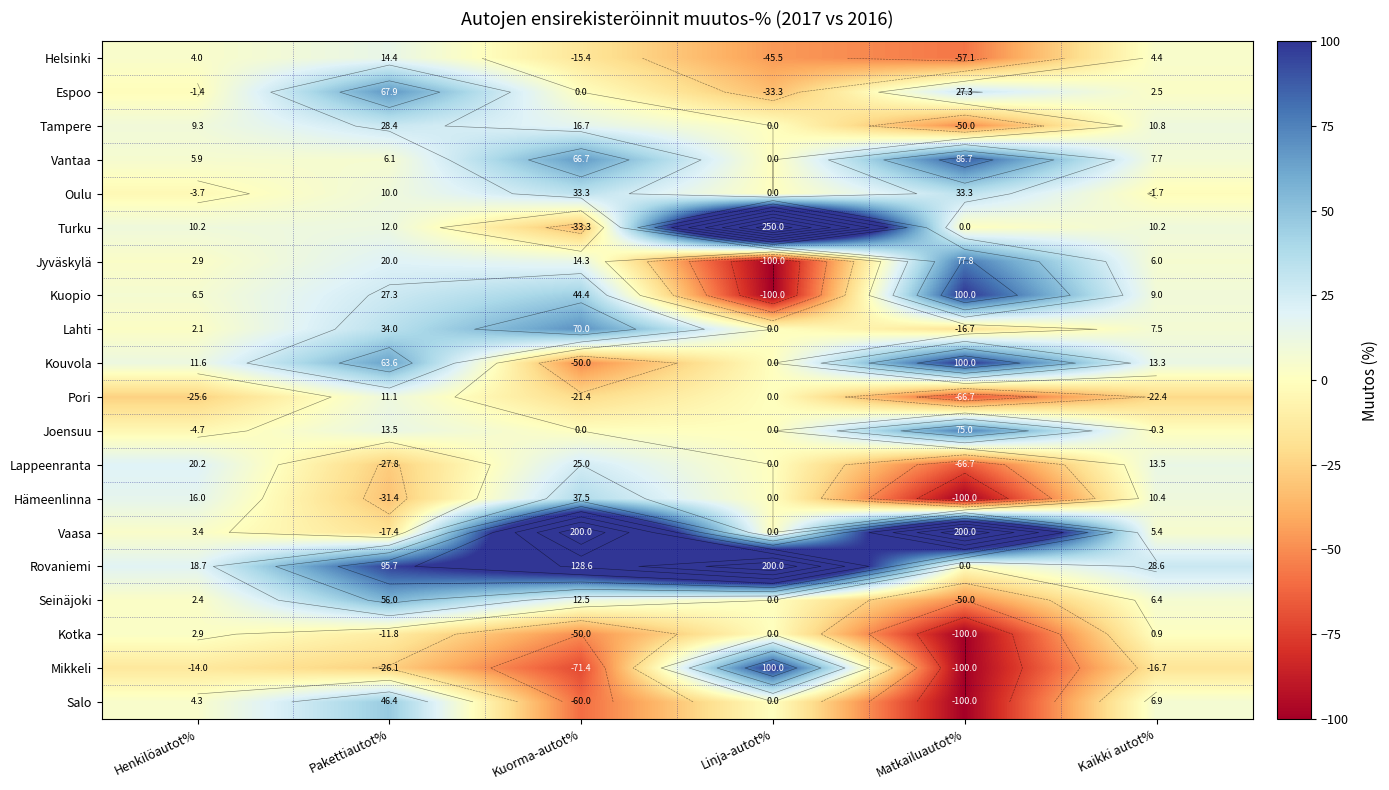

At which category does the chart reach its peak across all series?

Linja-autot%